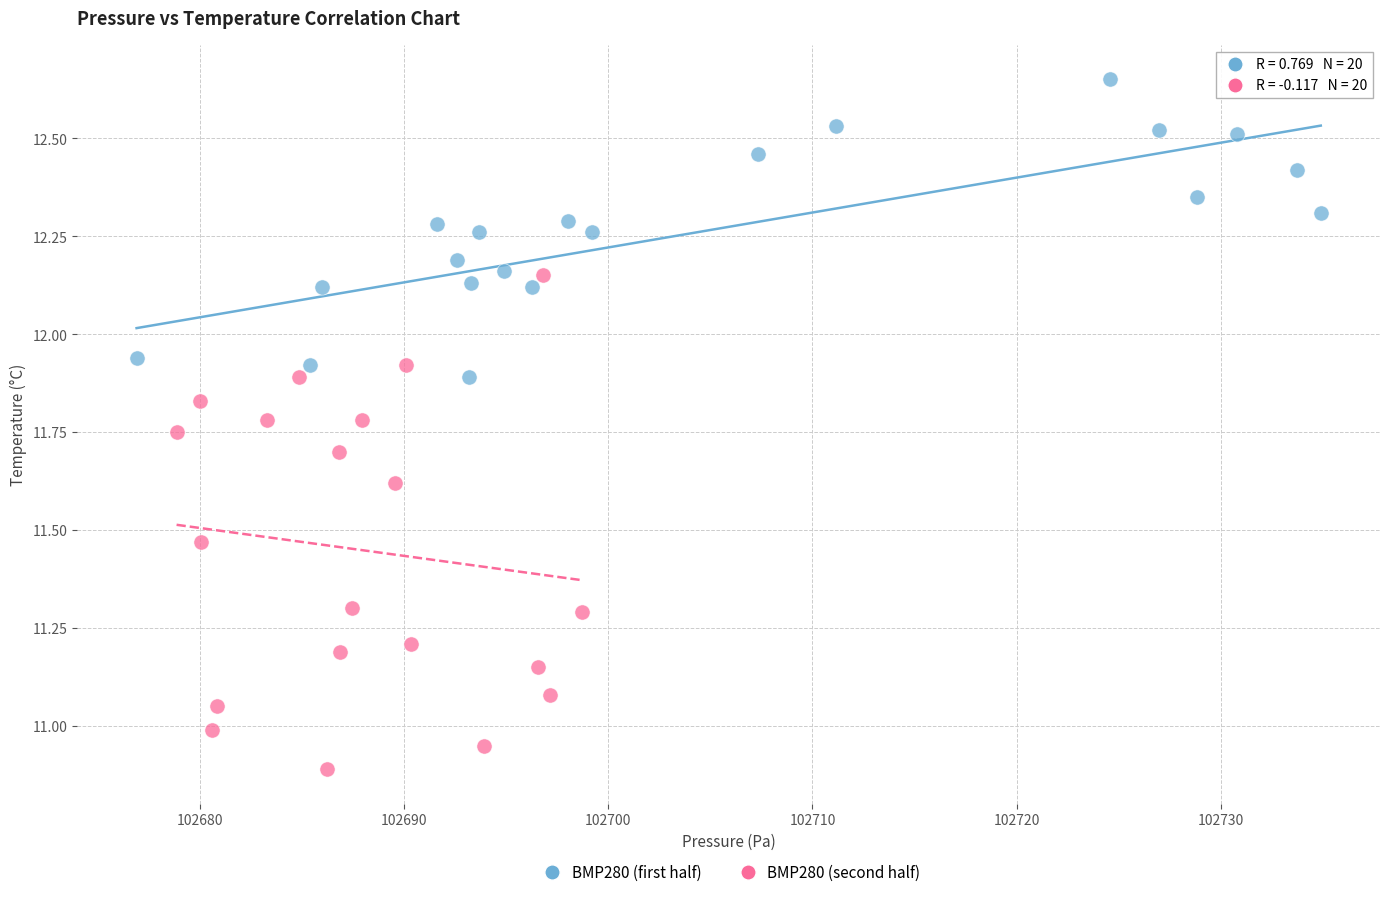

Which series contains the lowest Y value?

BMP280 (second half)